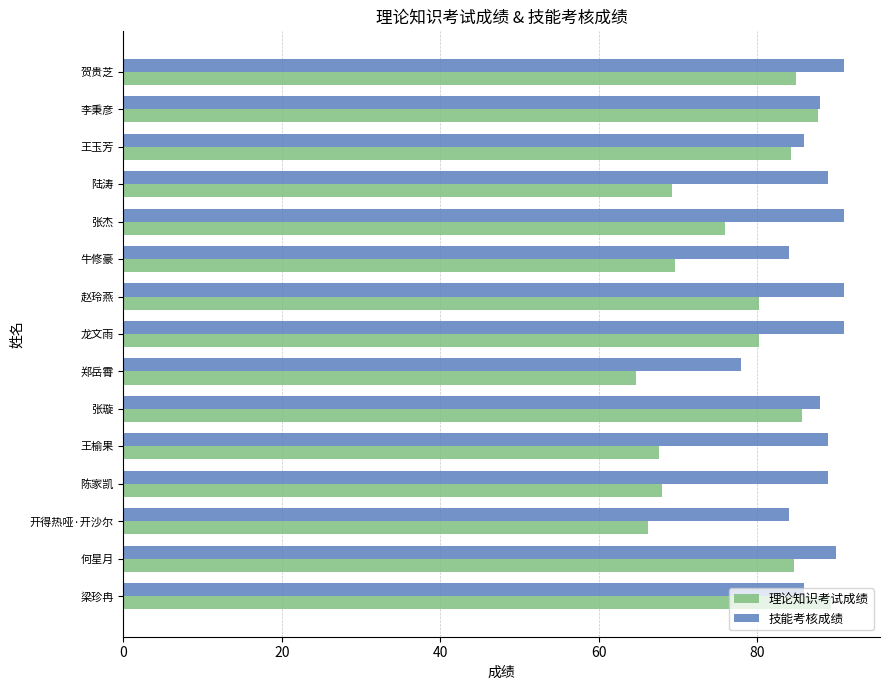

What is the maximum value shown in the chart?

91.0